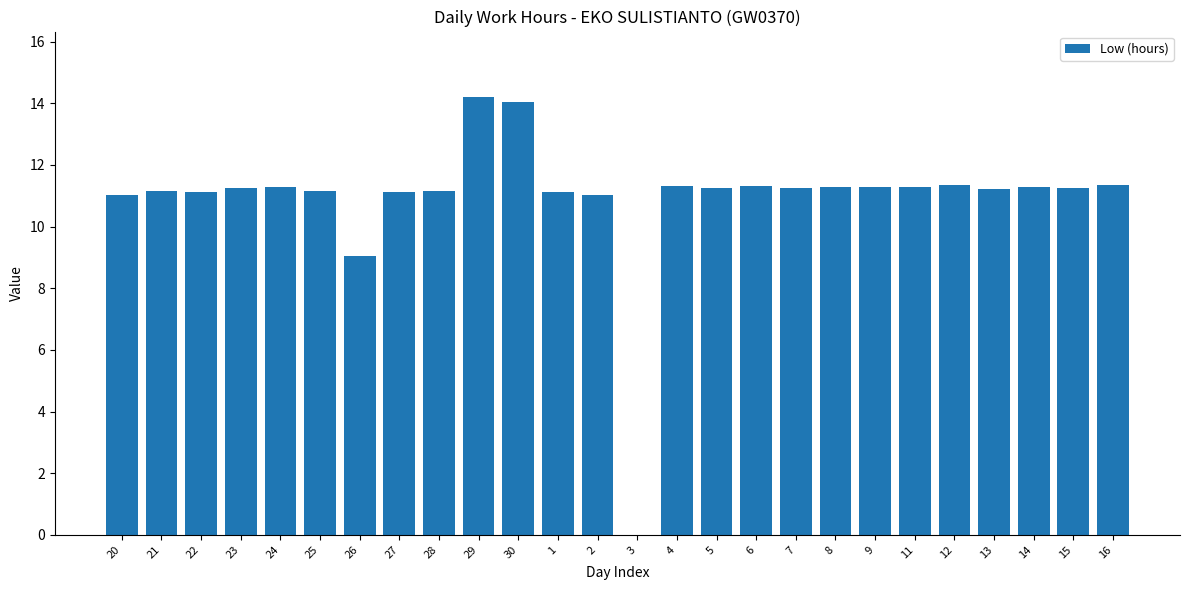

What is the maximum value shown in the chart?

14.2